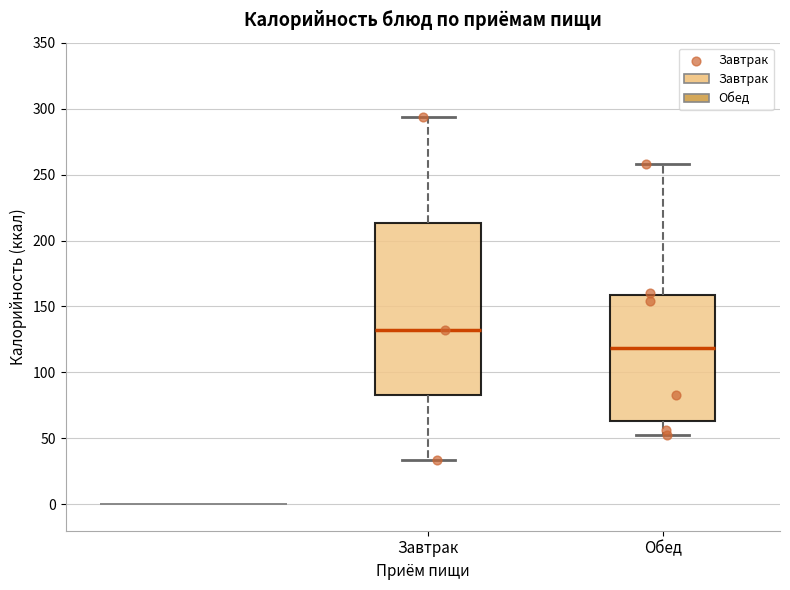

Which box's median line is the highest?

Завтрак